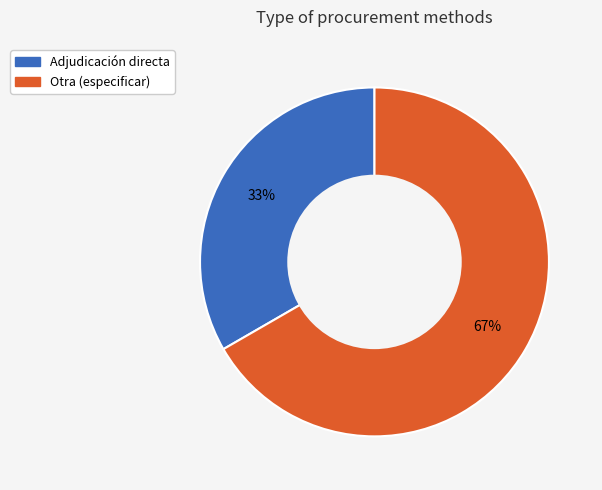

To the nearest percent, what percentage of the pie is Otra (especificar)?

67%